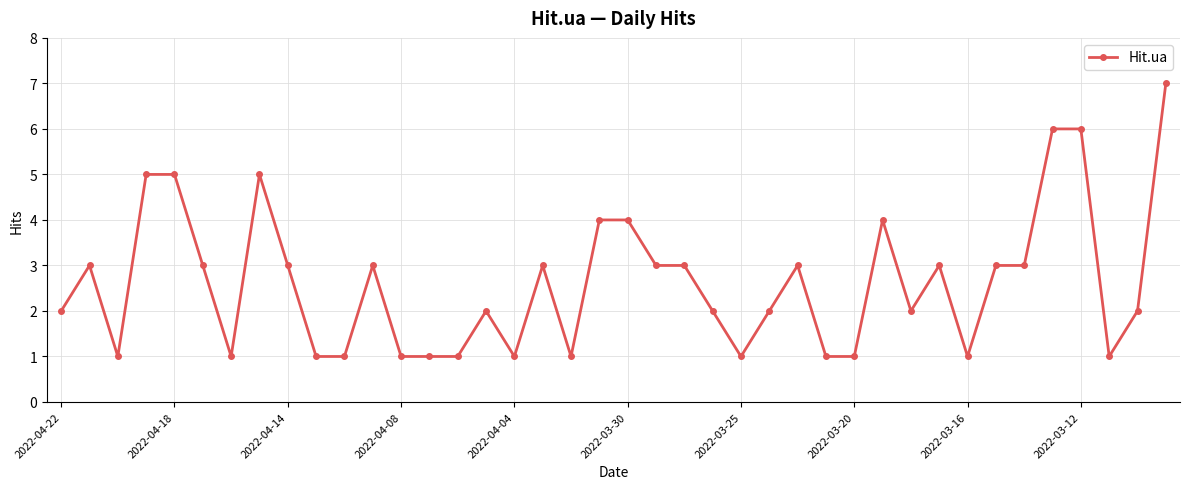

What is the maximum value shown in the chart?

7